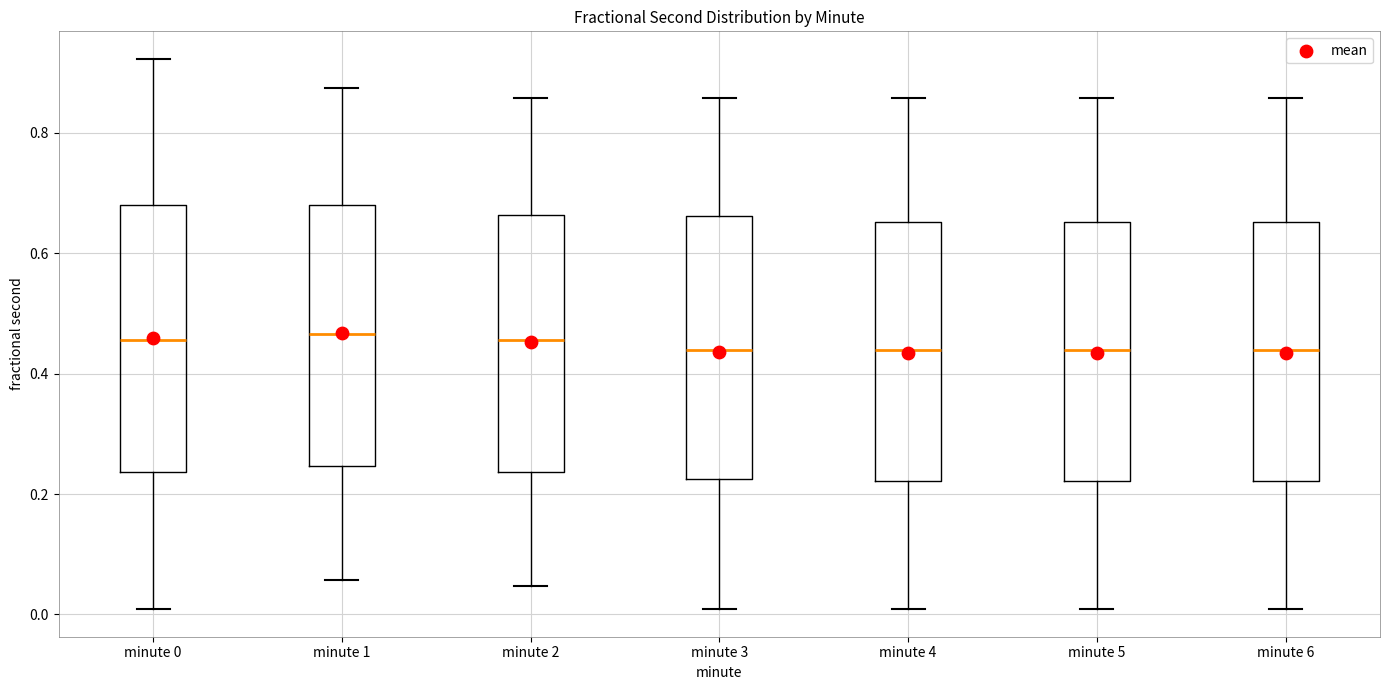

Reading left to right, transcribe this box plot: for each box, give where its median line is, the range the box spans, and where its two whiskers end, as read against the y-axis. The values are not printed on the chart, so give them approximately, as read against the axis.

minute 0: median 0.46, box 0.24 to 0.68, whiskers 0.00 to 0.92
minute 1: median 0.46, box 0.24 to 0.68, whiskers 0.06 to 0.88
minute 2: median 0.46, box 0.24 to 0.66, whiskers 0.04 to 0.86
minute 3: median 0.44, box 0.22 to 0.66, whiskers 0.00 to 0.86
minute 4: median 0.44, box 0.22 to 0.66, whiskers 0.00 to 0.86
minute 5: median 0.44, box 0.22 to 0.66, whiskers 0.00 to 0.86
minute 6: median 0.44, box 0.22 to 0.66, whiskers 0.00 to 0.86